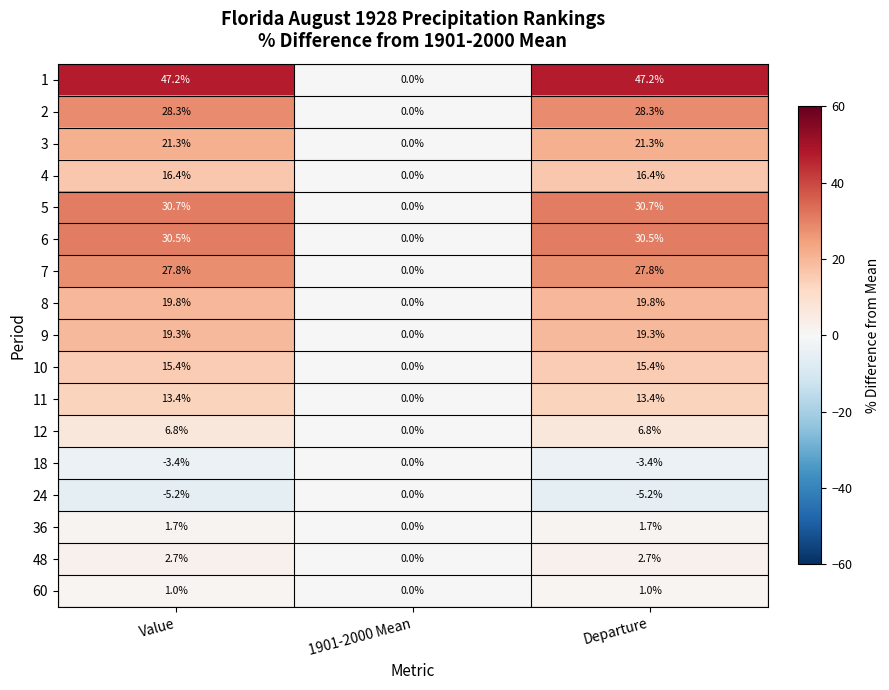

At which label does 3 reach its minimum?

1901-2000 Mean